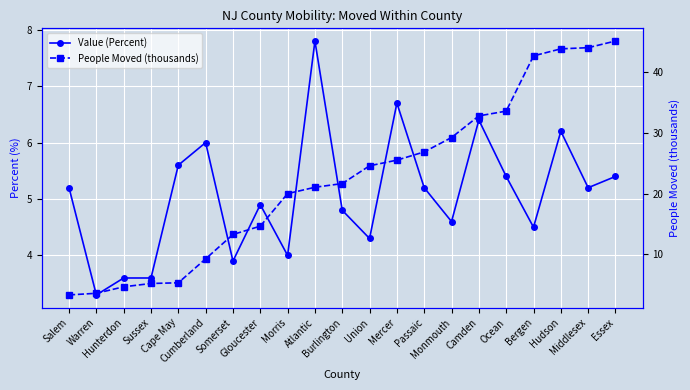

Which series ends up on top after the final intersection of People Moved (thousands) and Value (Percent)?

People Moved (thousands)